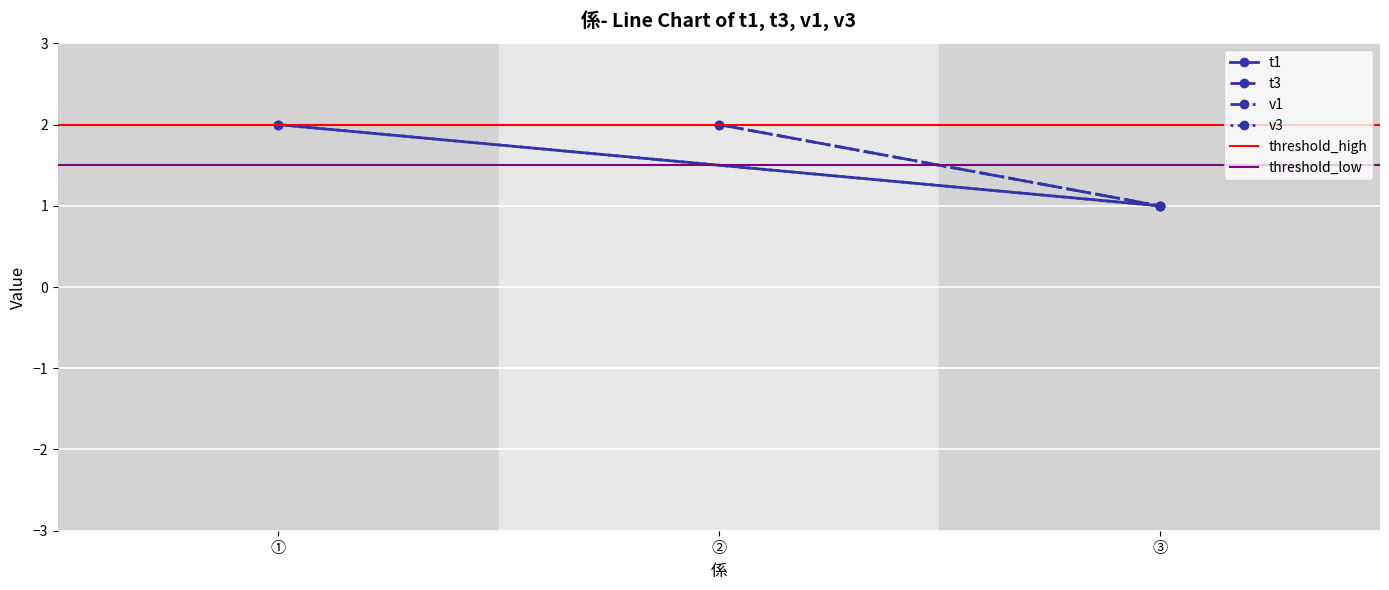

At which category is the sum across all series the highest?

①